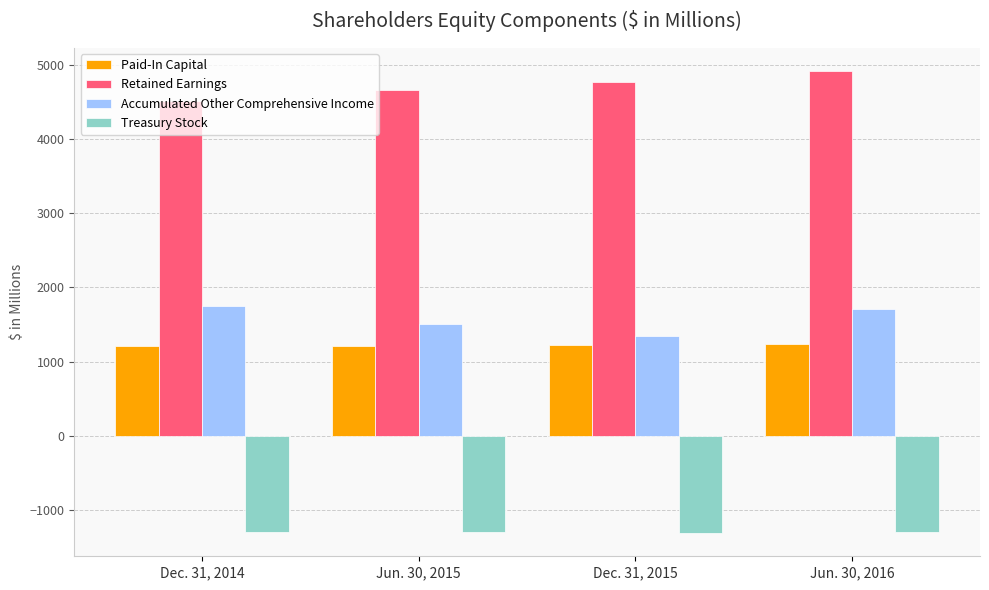

At Dec. 31, 2014, list the series in order from largest to smallest.

Retained Earnings, Accumulated Other Comprehensive Income, Paid-In Capital, Treasury Stock